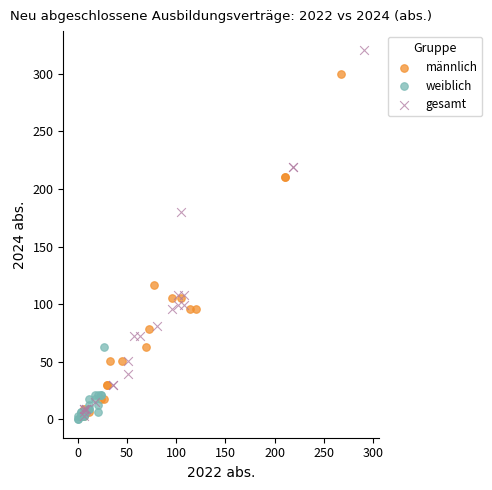

What are all the series names shown in the legend?

männlich, weiblich, gesamt